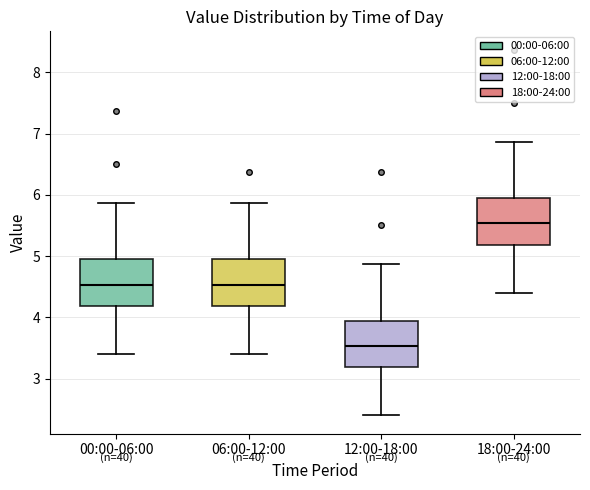

Where is the lower edge of the box for 00:00-06:00 on the y-axis? The values are not printed on the chart, so give them approximately, as read against the axis.

4.2